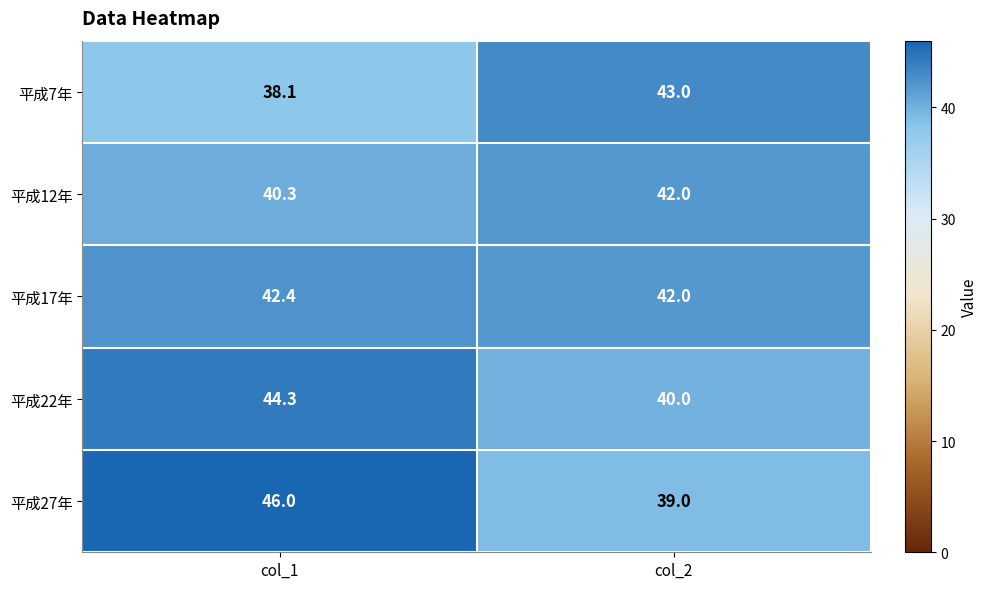

The 平成17年 series shows 69.4 at col_1. True or false?

False